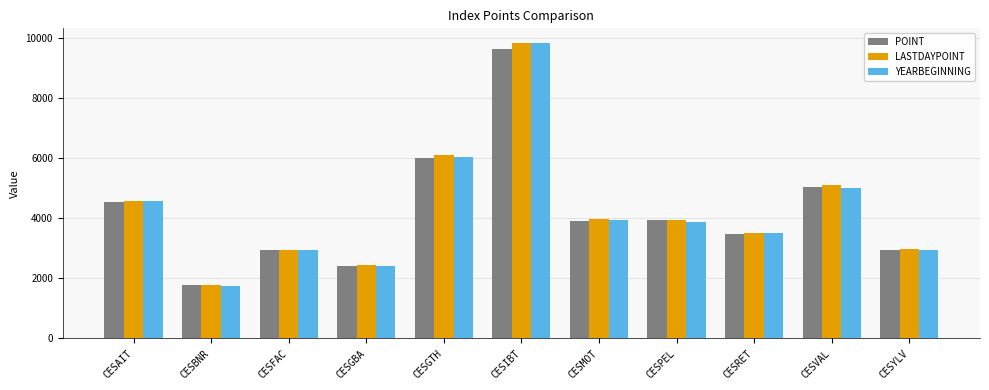

What is the label of the 4th bar from the left?

CESGBA